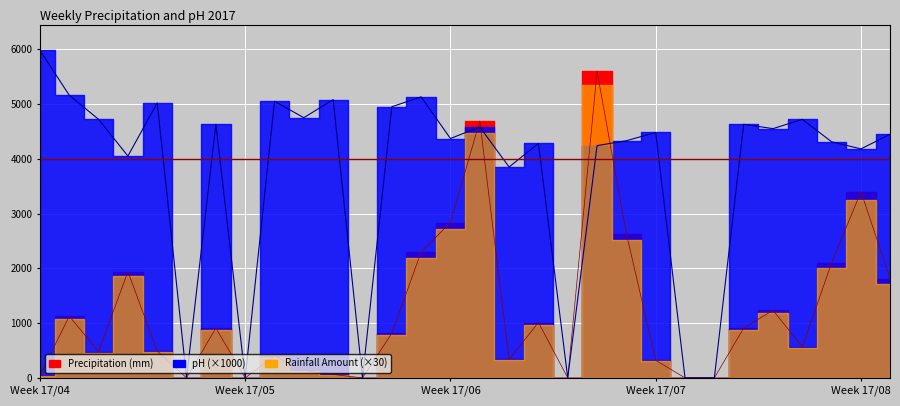

What is the label of the 11th point from the right?

8/7